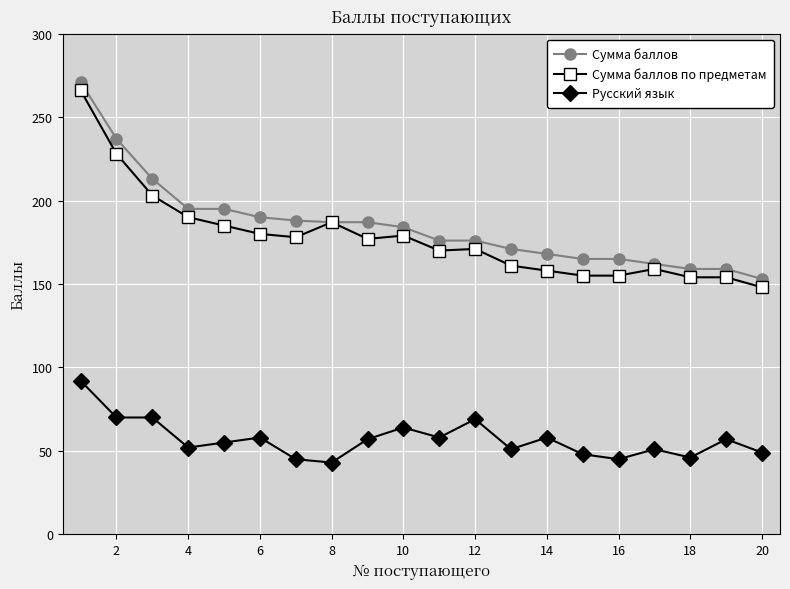

True or false: Русский язык and Сумма баллов intersect in this chart.

False